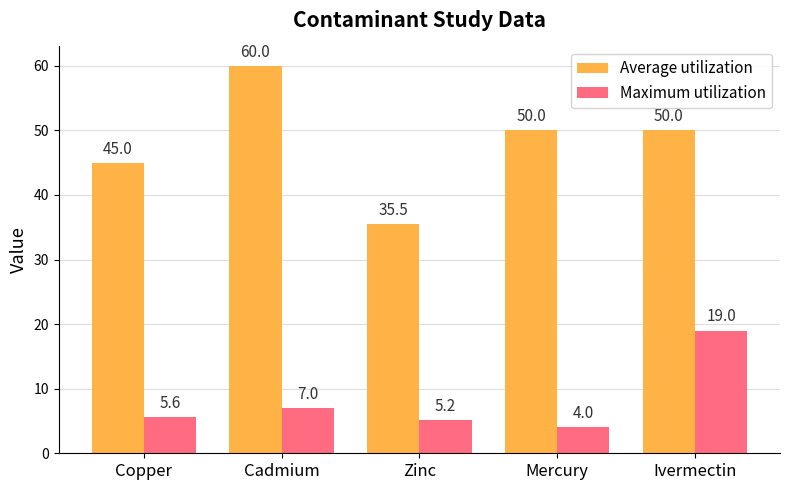

Is it true that Average utilization equals 20.6 at Mercury?

False